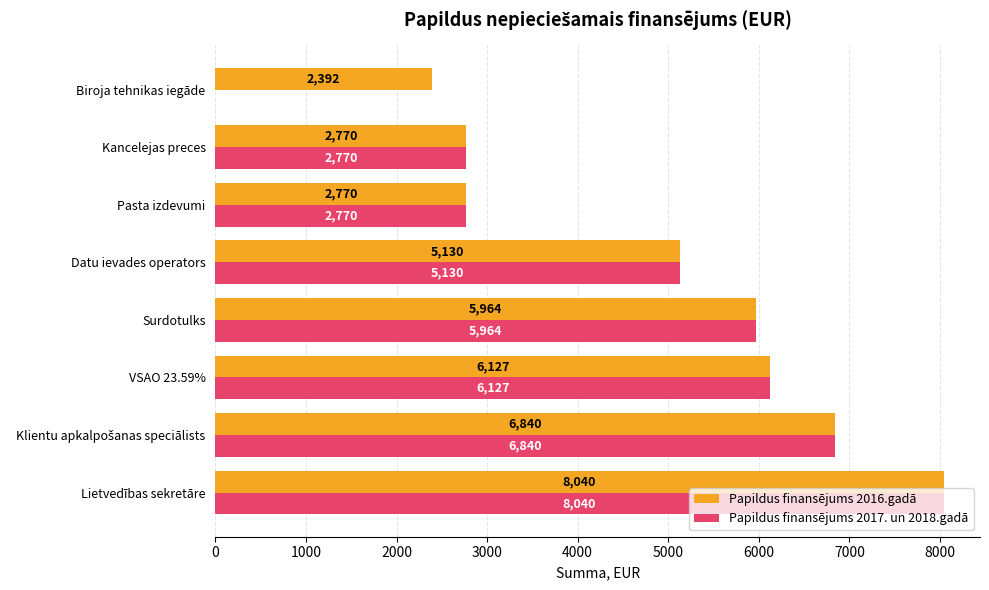

At which label is Papildus finansējums 2016.gadā closest to 5216?

Datu ievades operators